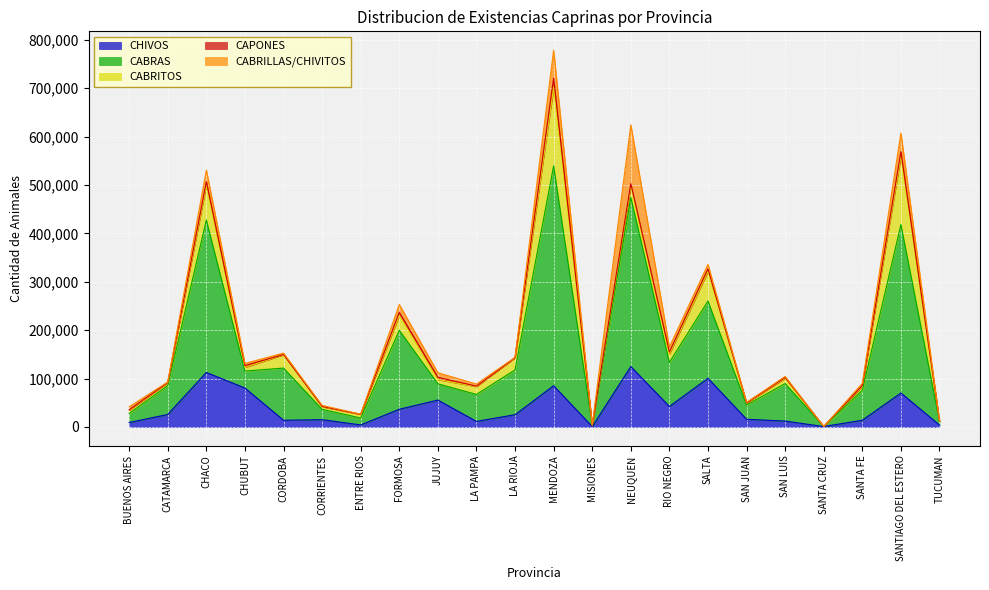

What is the average value of the CHIVOS series?

39003